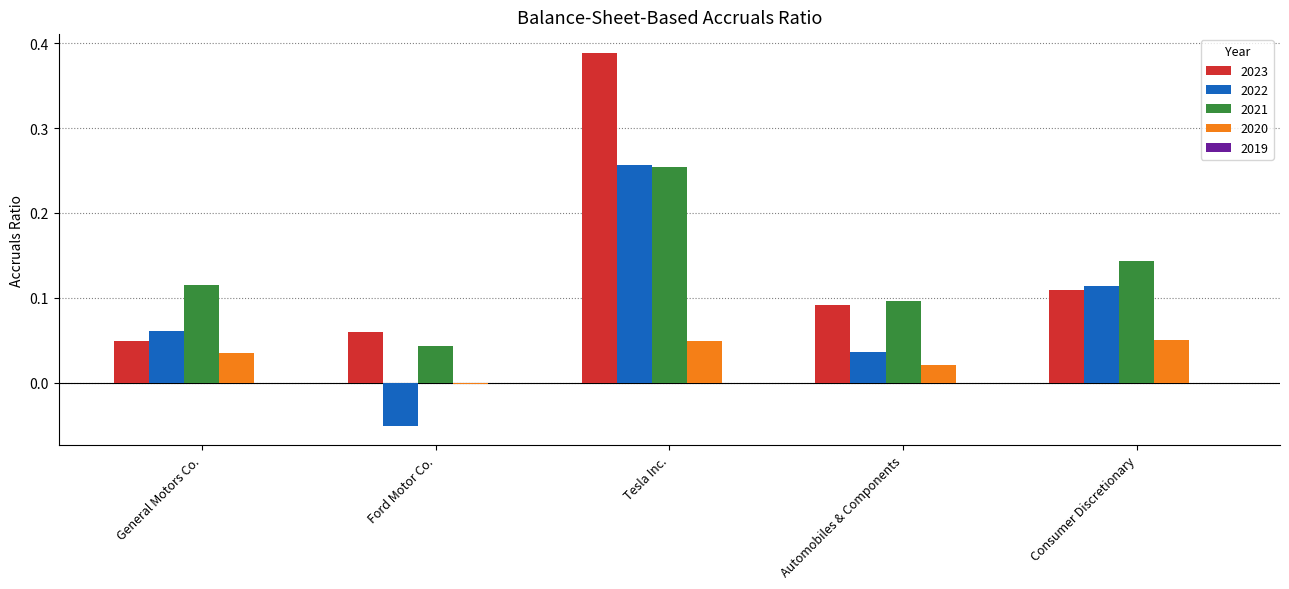

True or false: 2021 has a value of 0.1 at Automobiles & Components.

True